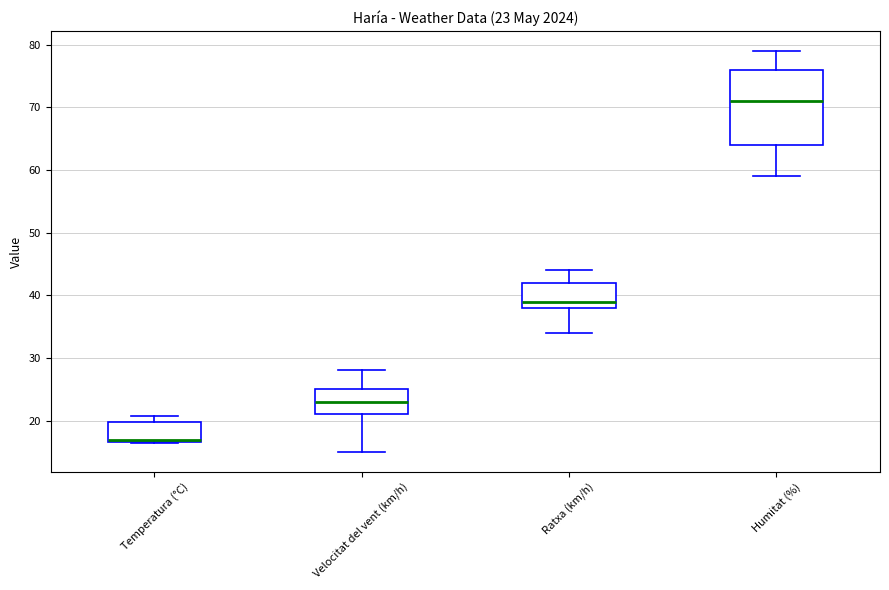

Which box is the tallest, from its lower edge to its upper edge?

Humitat (%)